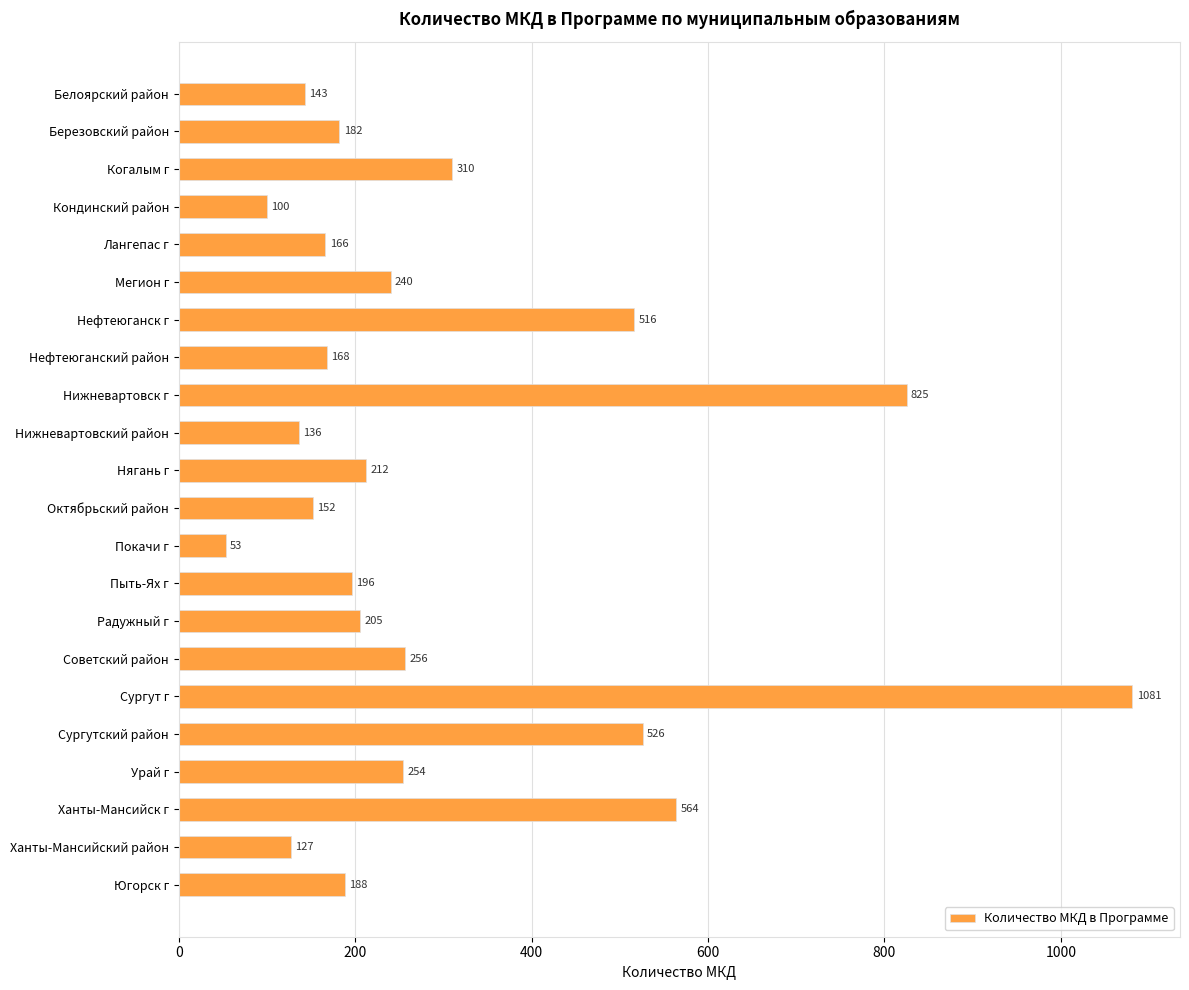

What is the sum of all values?

6600